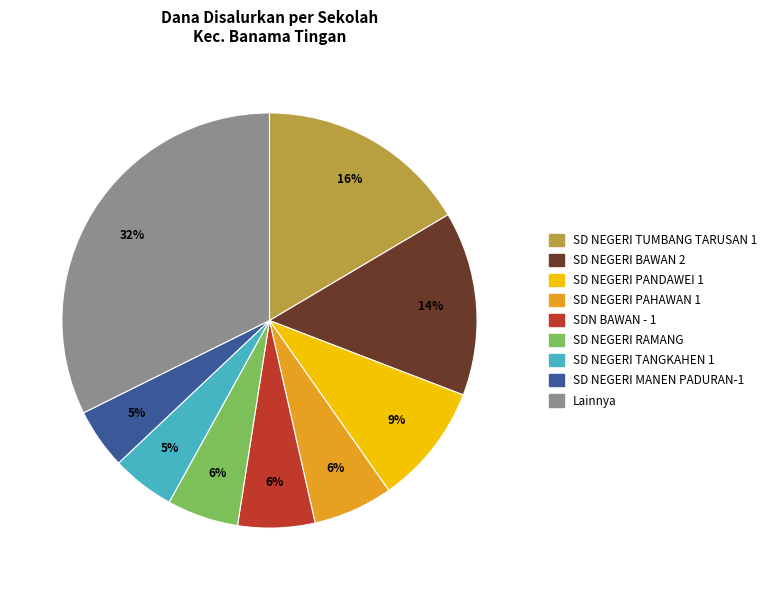

To the nearest percent, what is the average slice percentage?

11%